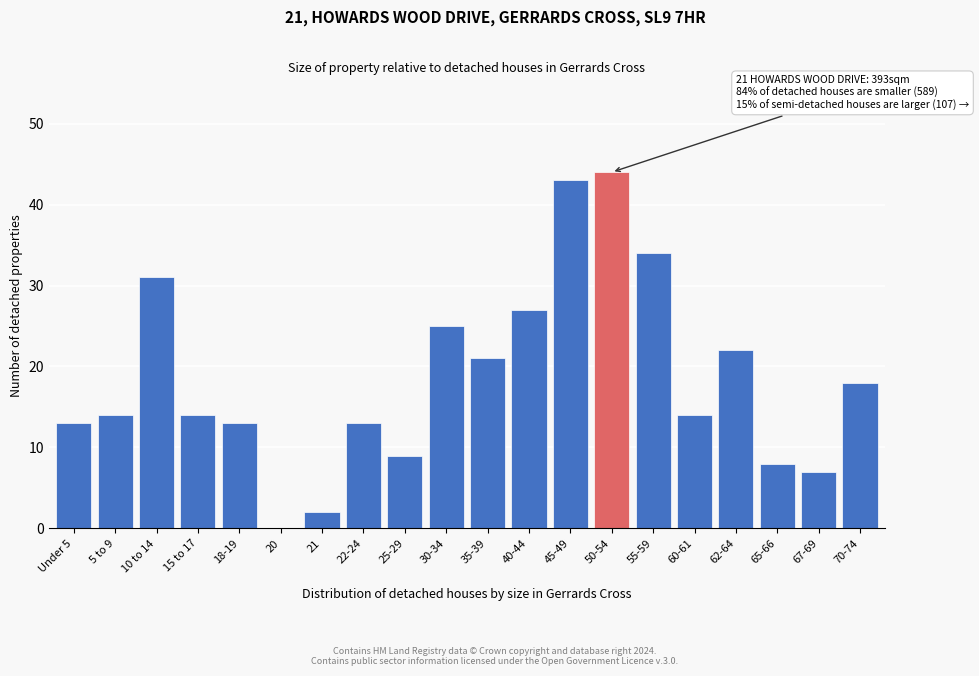

Reading right to left, extract all data points from this chart.

70-74=18	67-69=7	65-66=8	62-64=22	60-61=14	55-59=34	50-54=44	45-49=43	40-44=27	35-39=21	30-34=25	25-29=9	22-24=13	21=2	20=0	18-19=13	15 to 17=14	10 to 14=31	5 to 9=14	Under 5=13